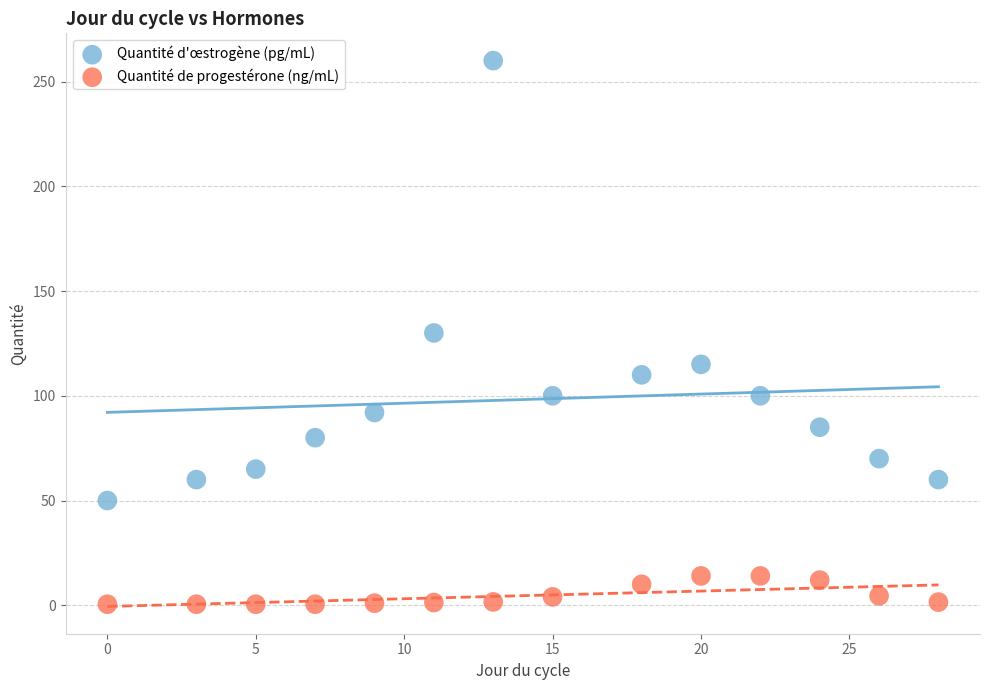

Which series reaches the minimum Y coordinate?

Quantité de progestérone (ng/mL)